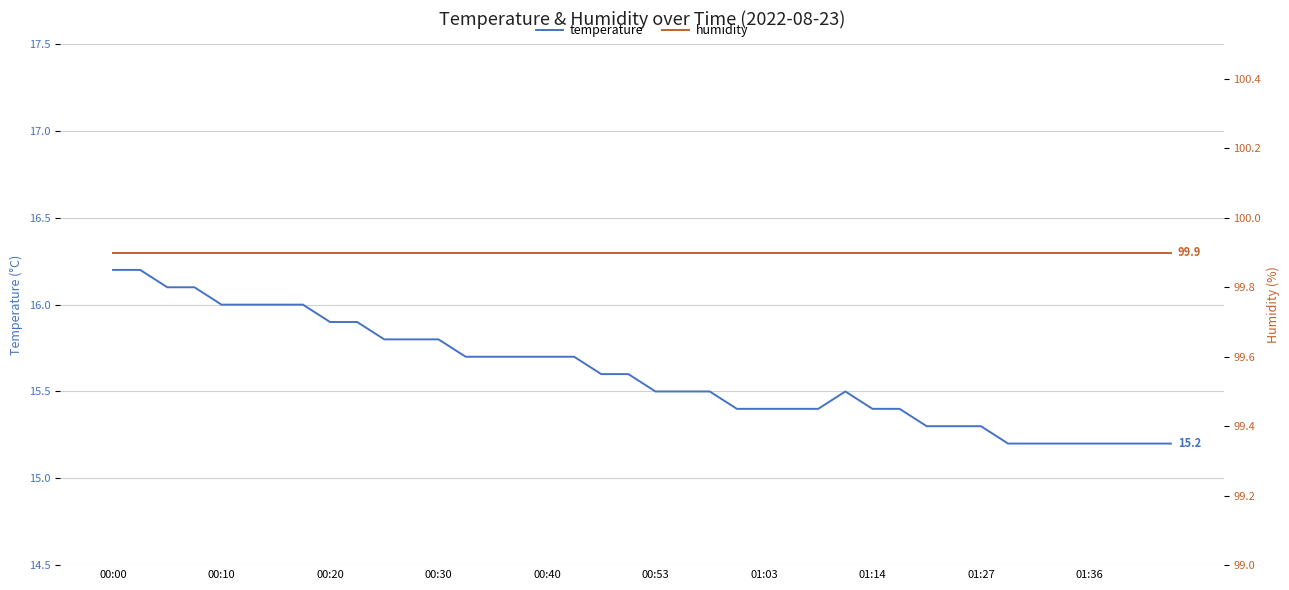

Rank the series by their average value, from highest to lowest.

humidity, temperature